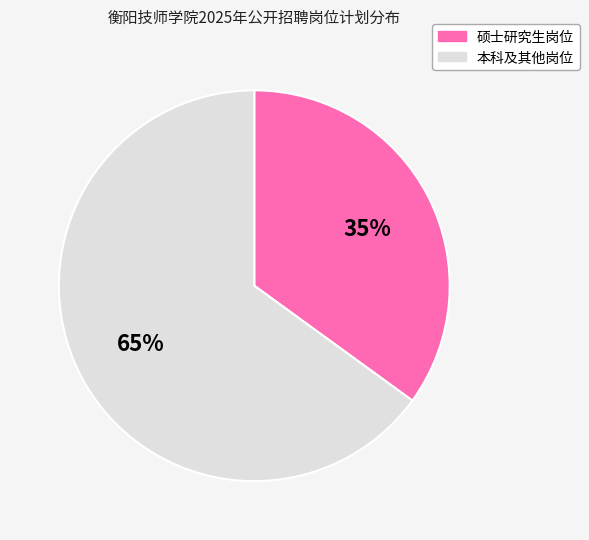

What is the ratio of the value at 硕士研究生岗位 to the value at 本科及其他岗位?

0.5